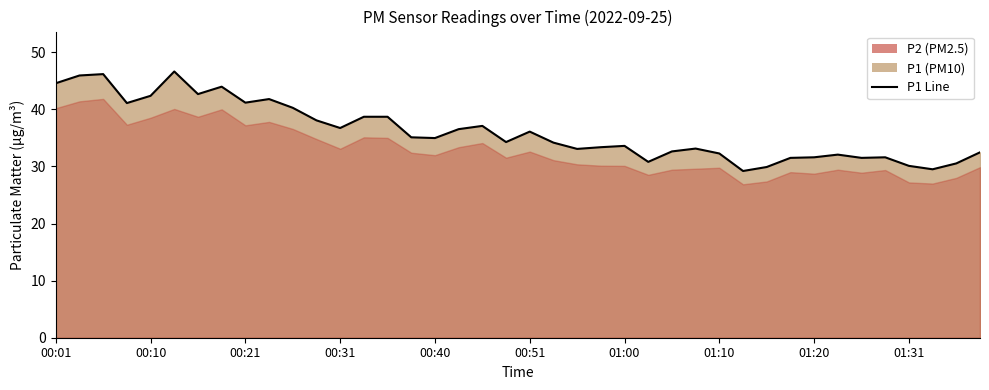

What is the maximum value shown in the chart?

46.6